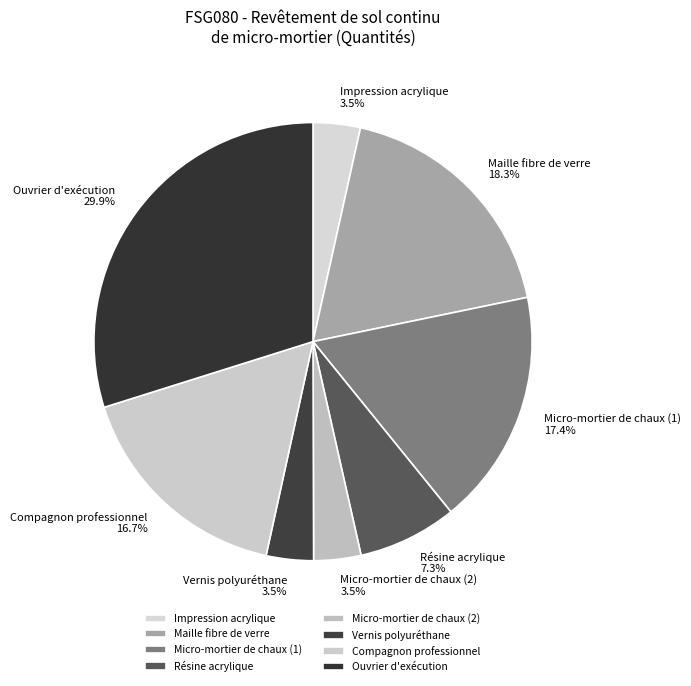

To the nearest percent, what percentage of the pie is Micro-mortier de chaux (1)?

17%